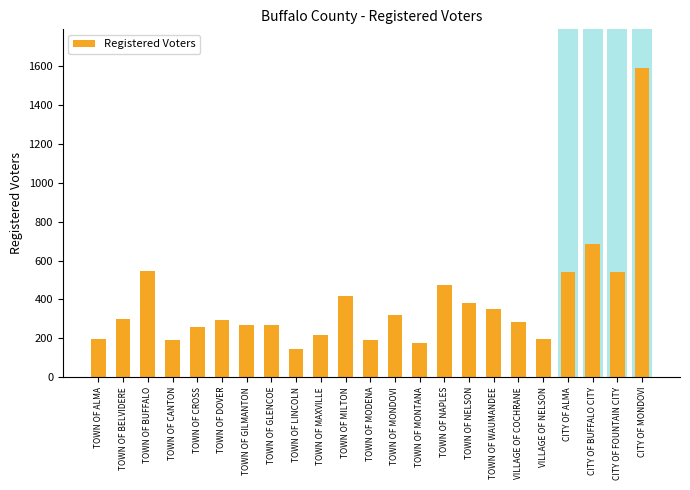

List the labels in order of value, smallest first.

TOWN OF LINCOLN, TOWN OF MONTANA, TOWN OF CANTON, TOWN OF MODENA, TOWN OF ALMA, VILLAGE OF NELSON, TOWN OF MAXVILLE, TOWN OF CROSS, TOWN OF GILMANTON, TOWN OF GLENCOE, VILLAGE OF COCHRANE, TOWN OF DOVER, TOWN OF BELVIDERE, TOWN OF MONDOVI, TOWN OF WAUMANDEE, TOWN OF NELSON, TOWN OF MILTON, TOWN OF NAPLES, CITY OF ALMA, CITY OF FOUNTAIN CITY, TOWN OF BUFFALO, CITY OF BUFFALO CITY, CITY OF MONDOVI